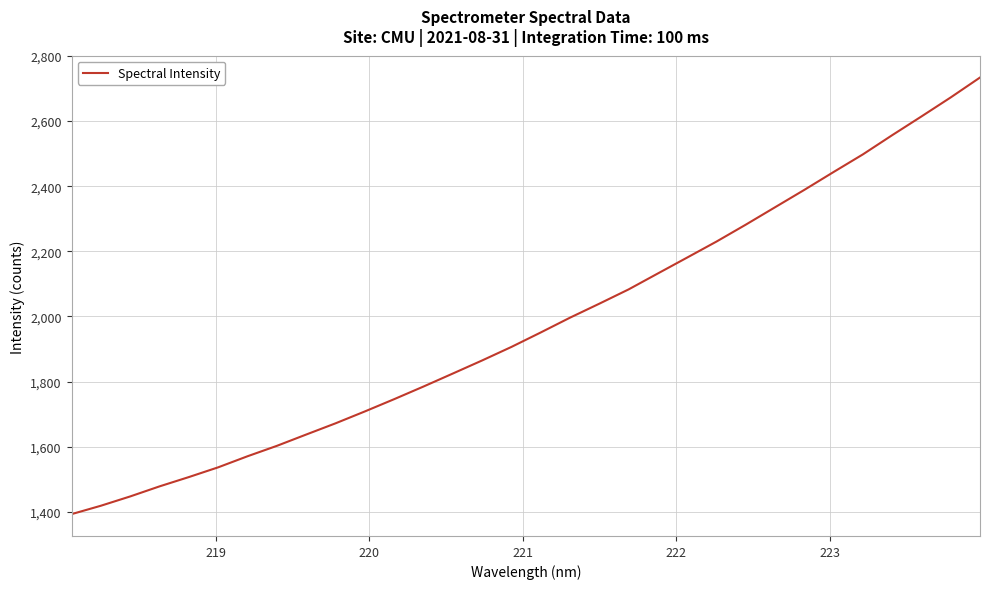

What is the smallest value displayed?

1393.1